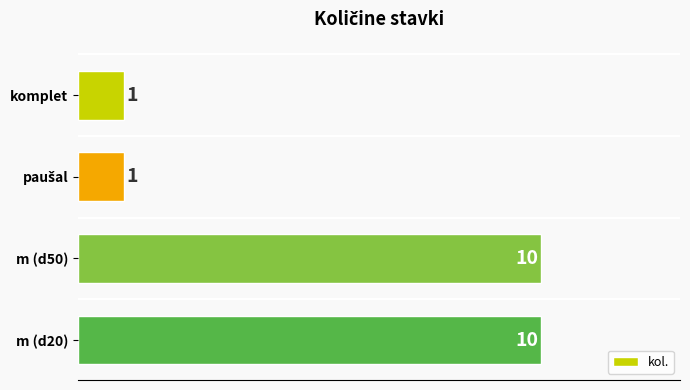

Reading top to bottom, what are all the values shown in this chart?

1	1	10	10